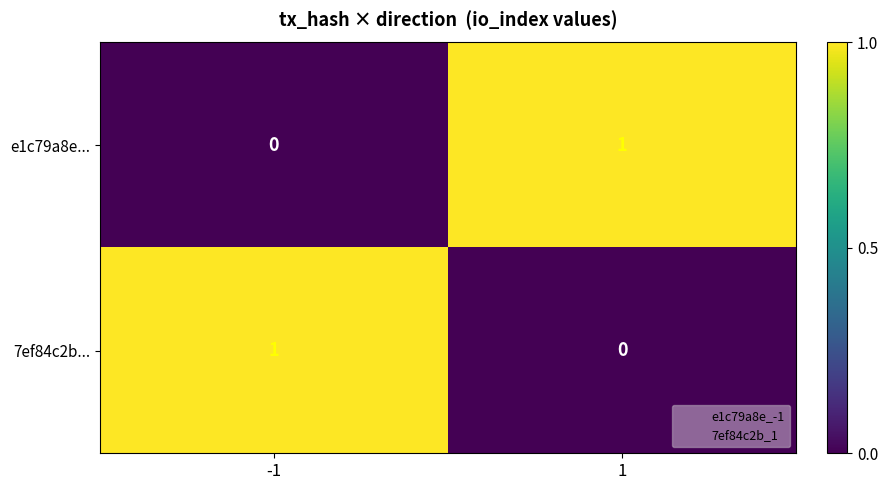

Rank the series at -1 from highest to lowest value.

7ef84c2b..., e1c79a8e...